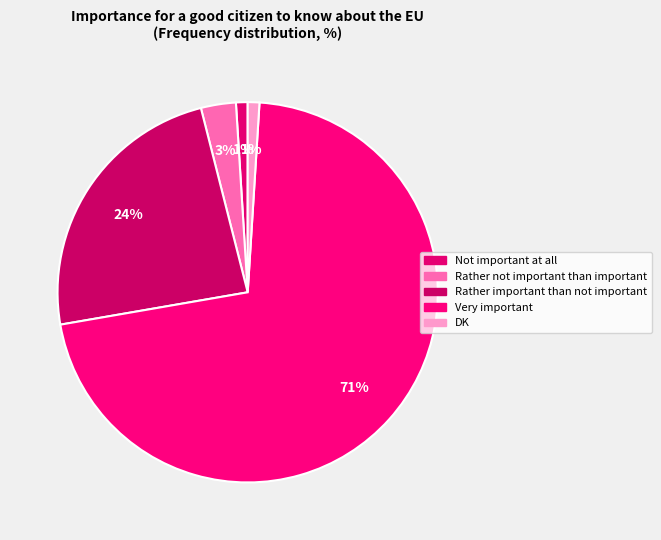

Count the number of slices in the pie.

5